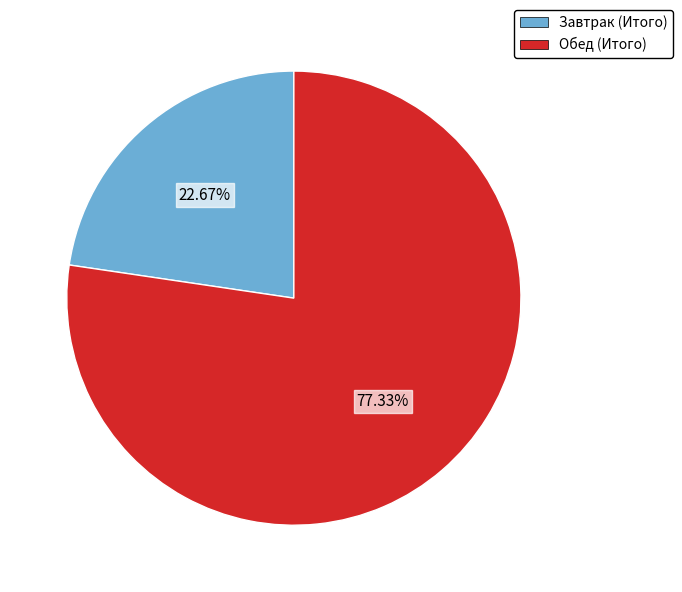

True or false: Обед (Итого) accounts for 77% of the total.

True